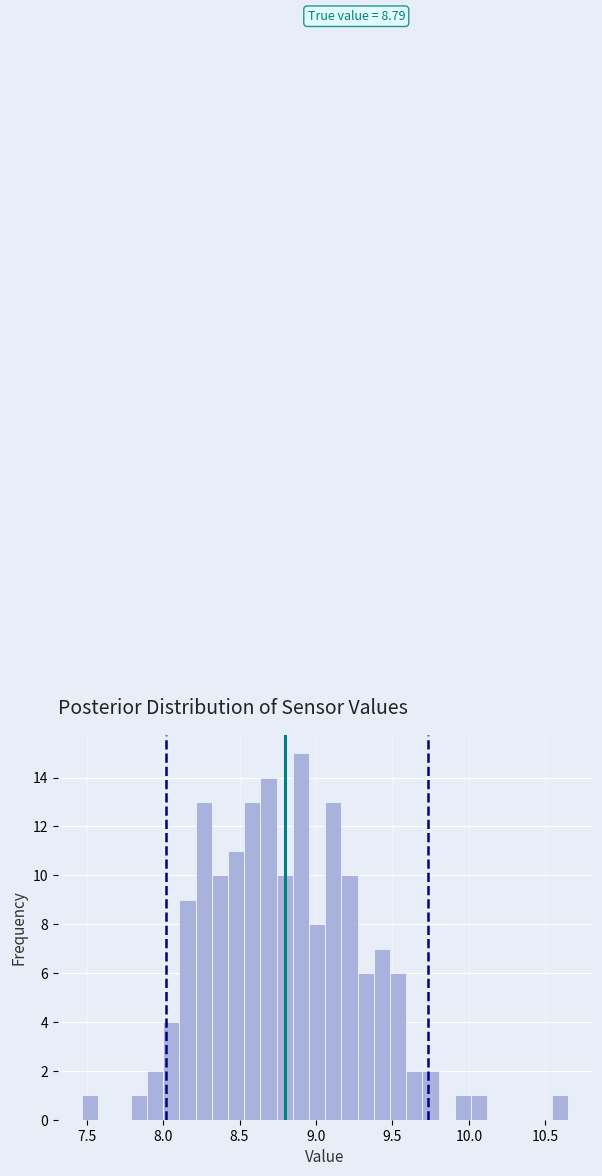

Read against the x-axis, roughly where is the centre of the tallest bar?

8.90